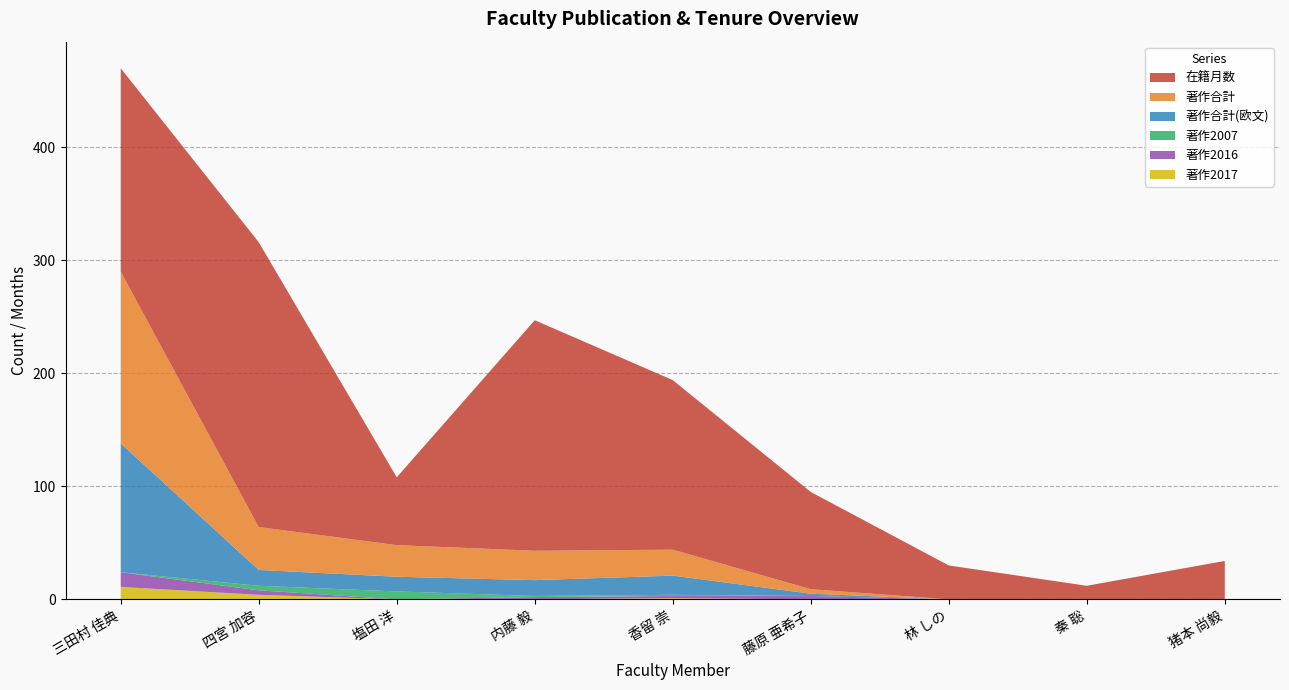

Reading left to right, extract all data points from this chart.

在籍月数: 猪本 尚毅=34	香留 崇=150	塩田 洋=60	四宮 加容=252	内藤 毅=204	秦 聡=12	林 しの=30	藤原 亜希子=86	三田村 佳典=180
著作合計: 猪本 尚毅=0	香留 崇=23	塩田 洋=28	四宮 加容=38	内藤 毅=26	秦 聡=0	林 しの=0	藤原 亜希子=4	三田村 佳典=152
著作合計(欧文): 猪本 尚毅=0	香留 崇=17	塩田 洋=13	四宮 加容=14	内藤 毅=14	秦 聡=0	林 しの=0	藤原 亜希子=2	三田村 佳典=114
著作2007: 猪本 尚毅=0	香留 崇=1	塩田 洋=7	四宮 加容=4	内藤 毅=1	秦 聡=0	林 しの=0	藤原 亜希子=0	三田村 佳典=0
著作2016: 猪本 尚毅=0	香留 崇=2	塩田 洋=0	四宮 加容=4	内藤 毅=2	秦 聡=0	林 しの=0	藤原 亜希子=3	三田村 佳典=13
著作2017: 猪本 尚毅=0	香留 崇=1	塩田 洋=0	四宮 加容=4	内藤 毅=0	秦 聡=0	林 しの=0	藤原 亜希子=0	三田村 佳典=11